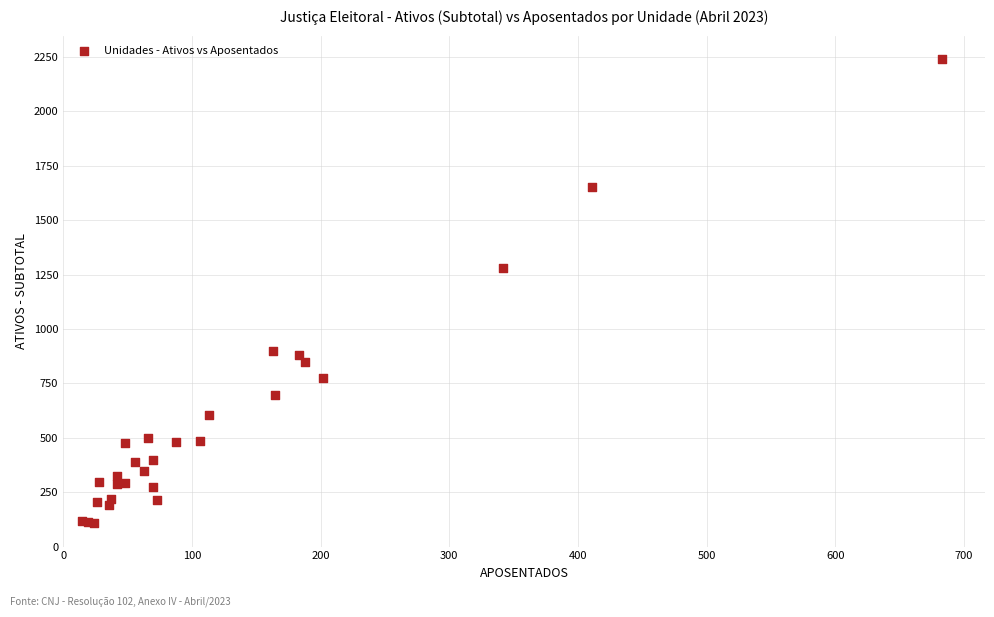

What Y value in the scatter plot is closest to 1176?

1280